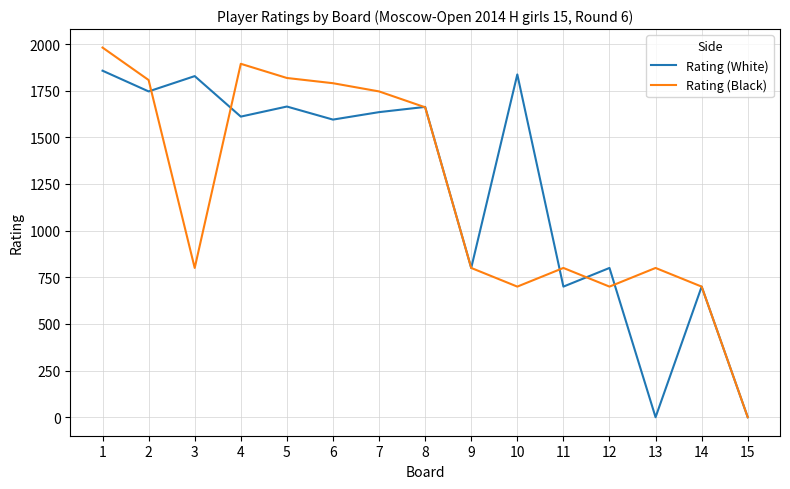

Count the number of data series in this chart.

2